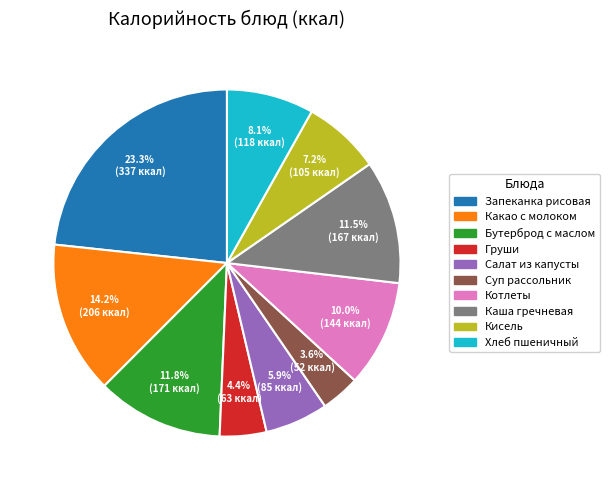

Is there any slice that represents more than half of the pie?

No